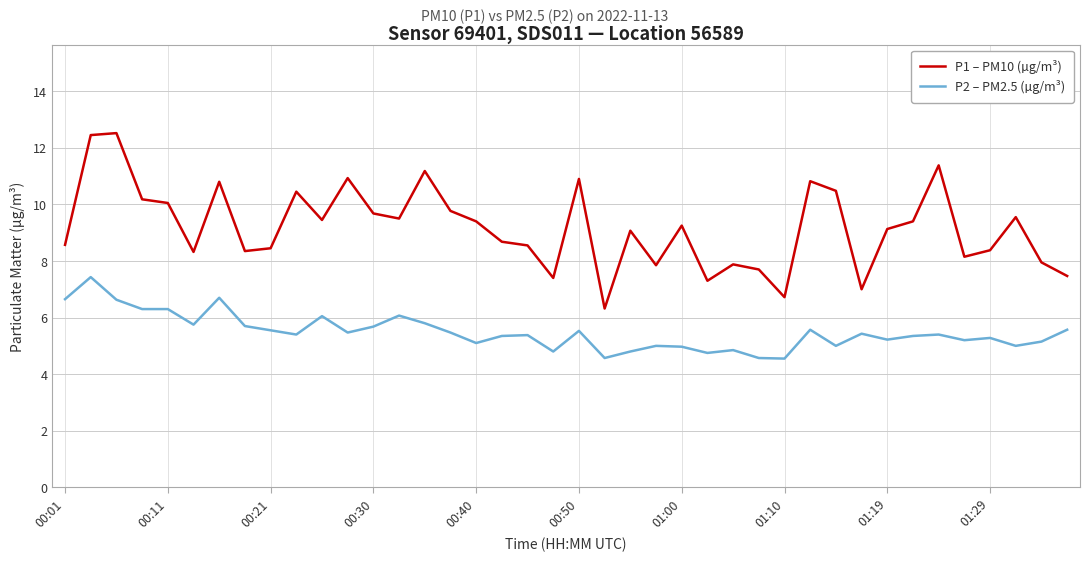

What is the sum of all P2 – PM2.5 (µg/m³) values?

219.3